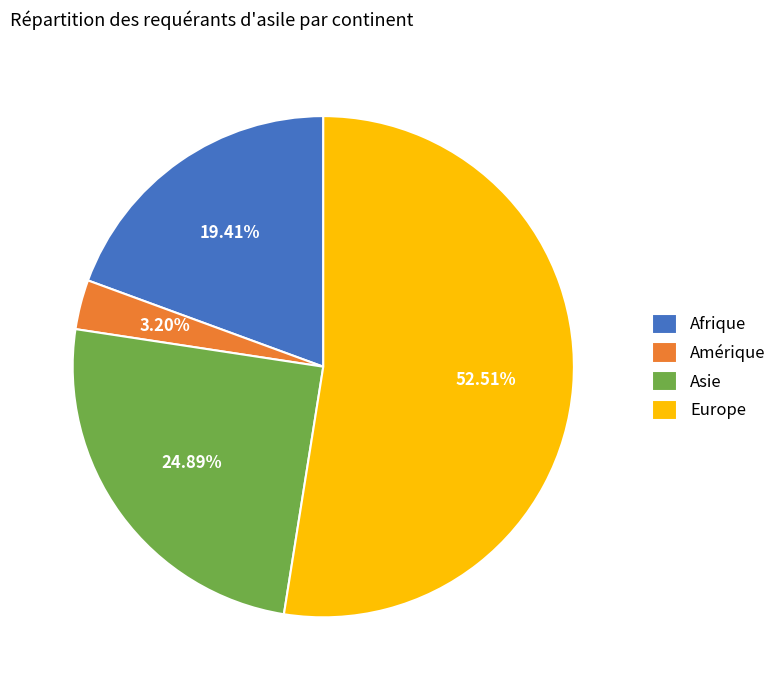

True or false: Afrique accounts for 33% of the total.

False